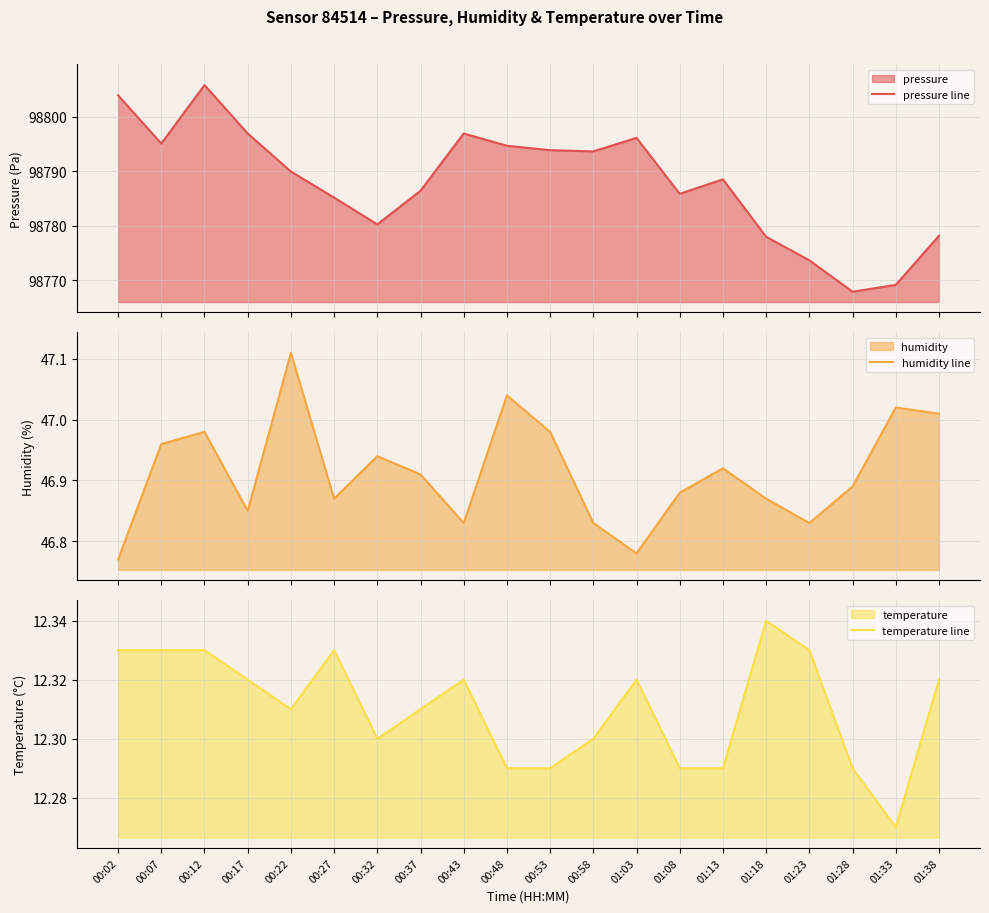

What is the maximum value shown in the chart?

98805.8